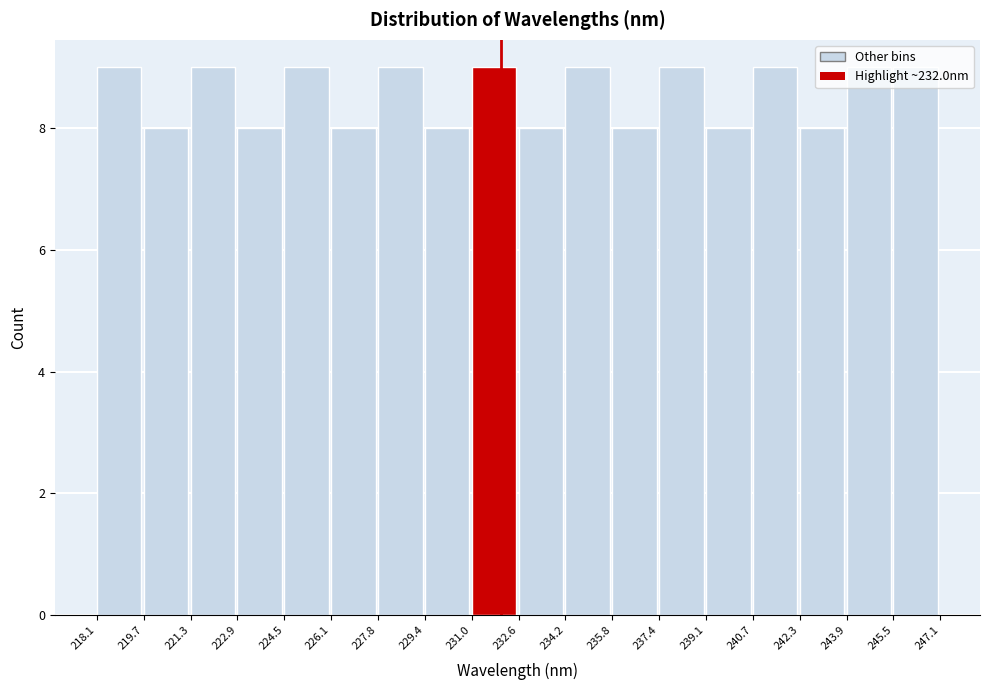

Reading left to right, list every bar in this chart as the range it spans on the x-axis followed by its height. The values are not printed on the chart, so give them approximately, as read against the axis.

218.1 to 219.7: 9
219.7 to 221.3: 8
221.3 to 222.9: 9
222.9 to 224.5: 8
224.5 to 226.1: 9
226.1 to 227.8: 8
227.8 to 229.4: 9
229.4 to 231.0: 8
231.0 to 232.6: 9
232.6 to 234.2: 8
234.2 to 235.8: 9
235.8 to 237.4: 8
237.4 to 239.1: 9
239.1 to 240.7: 8
240.7 to 242.3: 9
242.3 to 243.9: 8
243.9 to 245.5: 9
245.5 to 247.1: 9